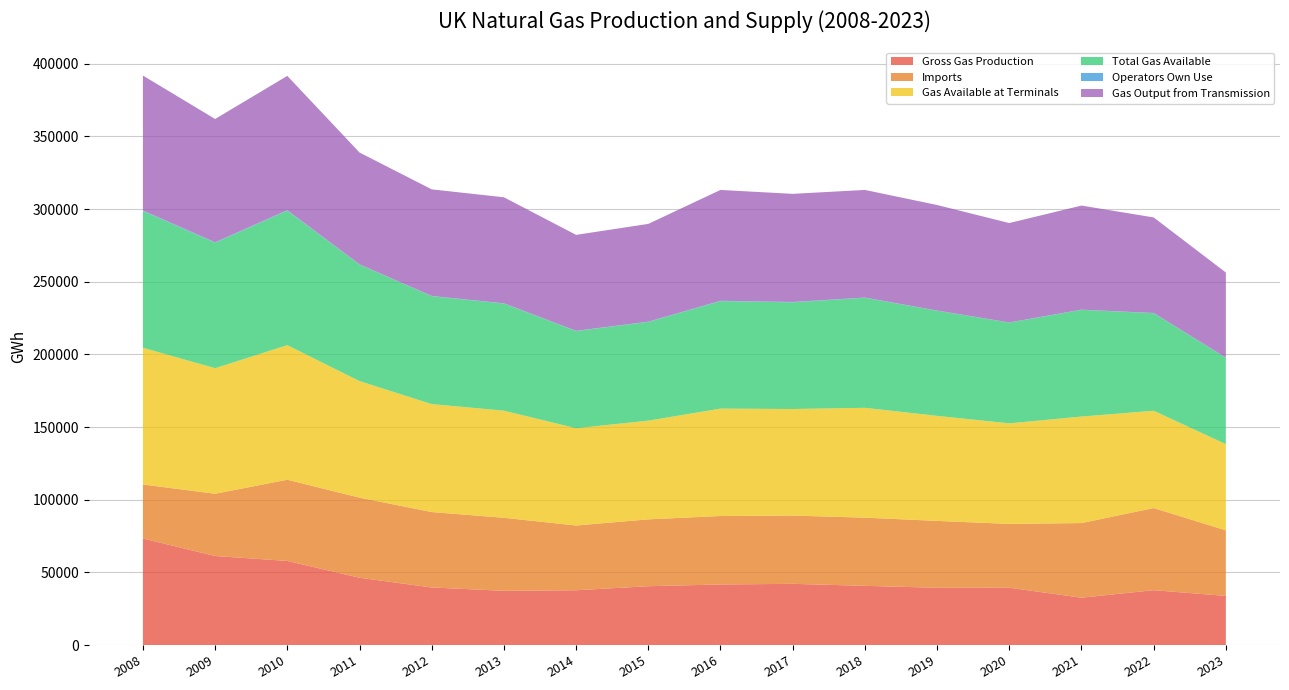

Reading left to right, list all the values displayed in this chart.

Gross Gas Production: 2008=73323.6	2009=61254.7	2010=57863.2	2011=46299.8	2012=39597.0	2013=37308.1	2014=37679.9	2015=40466.4	2016=41652.7	2017=42100.3	2018=40737.1	2019=39386.3	2020=39432.9	2021=32569.5	2022=37737.7	2023=33780.0
Imports: 2008=37160.5	2009=42840.1	2010=55889.3	2011=55114.7	2012=51923.8	2013=50245.4	2014=44574.8	2015=46010.2	2016=47142.3	2017=46985.4	2018=46913.4	2019=46035.2	2020=43918.1	2021=51350.1	2022=56523.5	2023=45148.3
Gas Available at Terminals: 2008=94068.2	2009=86385.2	2010=92587.7	2011=80210.5	2012=74267.0	2013=73710.2	2014=66917.3	2015=67927.7	2016=73881.5	2017=73314.8	2018=75581.3	2019=72260.9	2020=69195.4	2021=73288.8	2022=66953.9	2023=59296.6
Total Gas Available: 2008=94068.2	2009=86385.2	2010=92587.7	2011=80210.5	2012=74267.0	2013=73710.2	2014=66920.8	2015=67952.1	2016=73977.0	2017=73422.5	2018=75709.6	2019=72406.5	2020=69353.2	2021=73449.9	2022=67122.3	2023=59463.1
Operators Own Use: 2008=388.6	2009=255.2	2010=291.8	2011=163.6	2012=154.4	2013=185.1	2014=137.4	2015=160.6	2016=215.7	2017=254.3	2018=167.9	2019=83.3	2020=92.5	2021=120.8	2022=162.9	2023=112.5
Gas Output from Transmission: 2008=92858.2	2009=84852.6	2010=92427.1	2011=76911.7	2012=73346.1	2013=72946.0	2014=66002.5	2015=67274.4	2016=76281.6	2017=74386.1	2018=74050.2	2019=72617.5	2020=68382.8	2021=71620.8	2022=65731.5	2023=58523.2